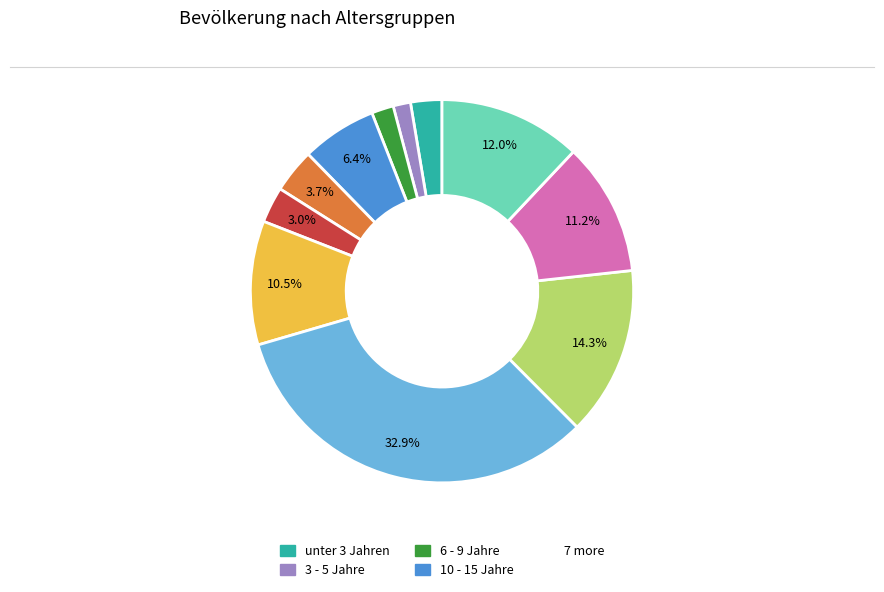

Does any single category account for the majority?

No